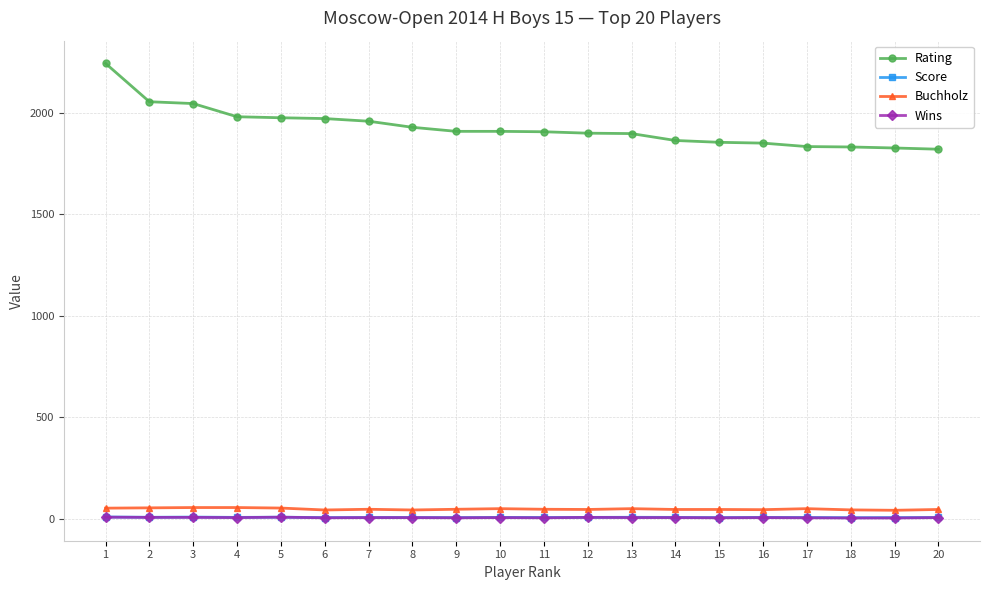

Which series has the largest range (max minus min)?

Rating